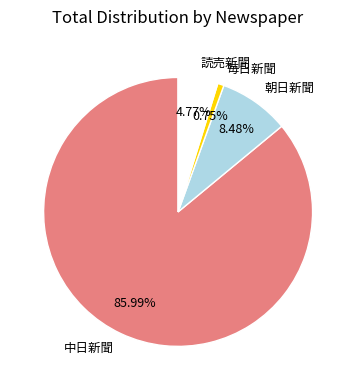

Which slice is the largest?

中日新聞